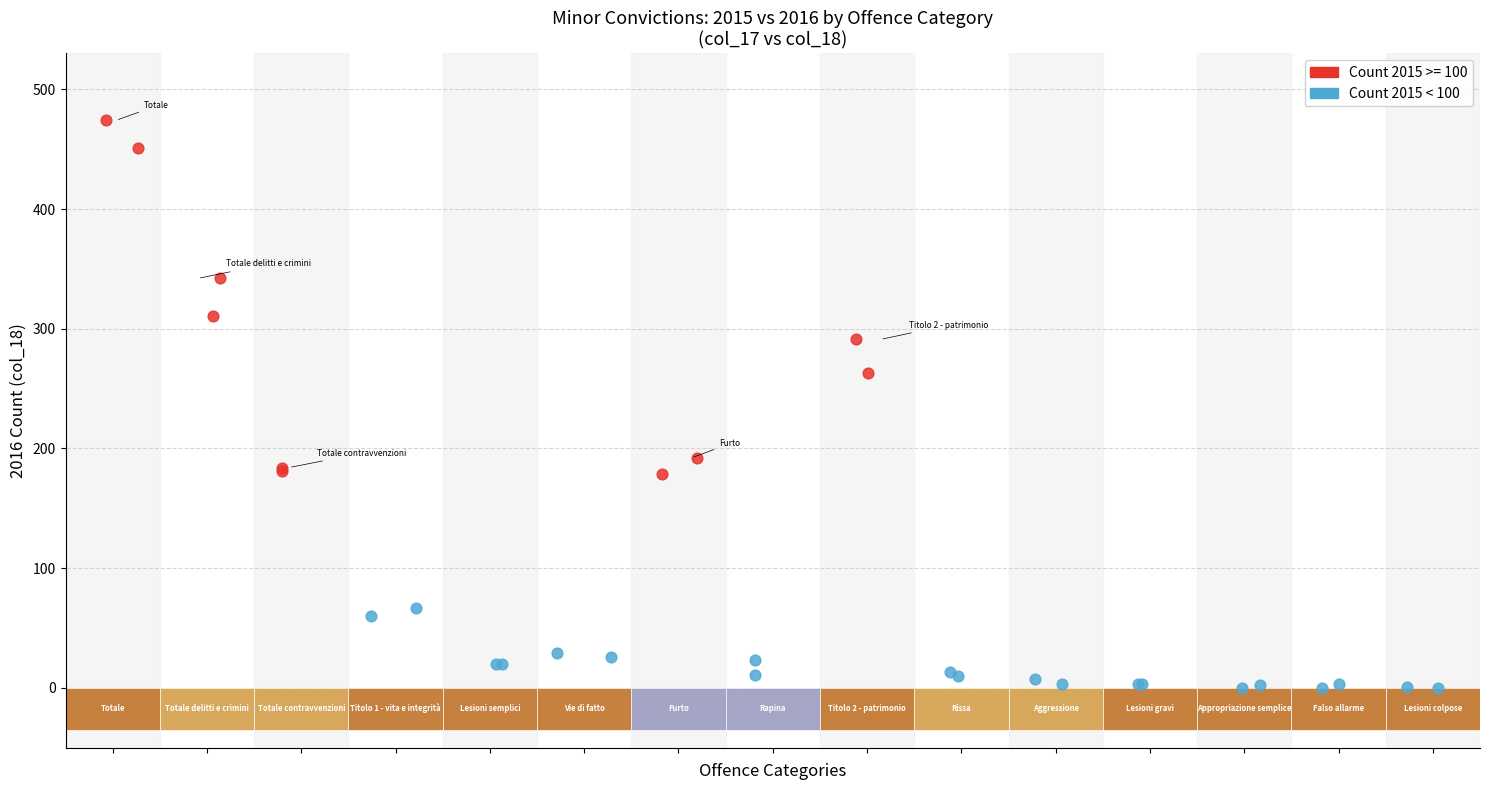

Which series reaches the minimum Y coordinate?

Count 2015 < 100